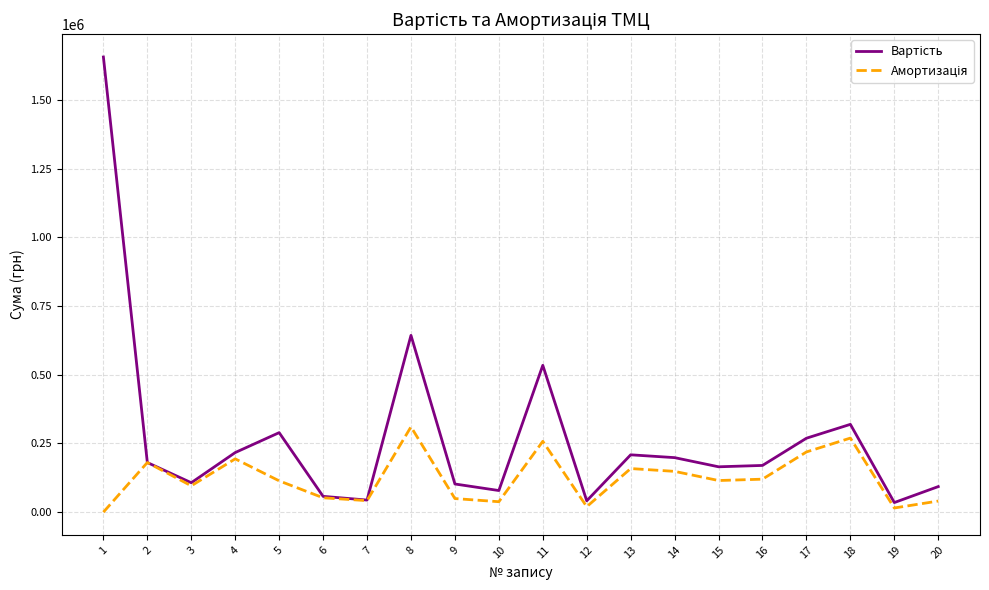

What is the spread (max minus min) of values at 15?

50000.0